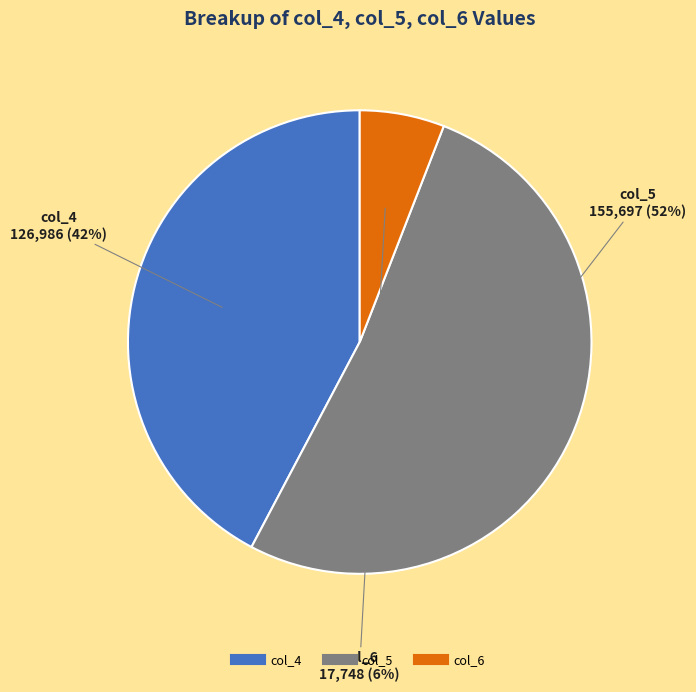

Which has a higher value, col_5 or col_6?

col_5